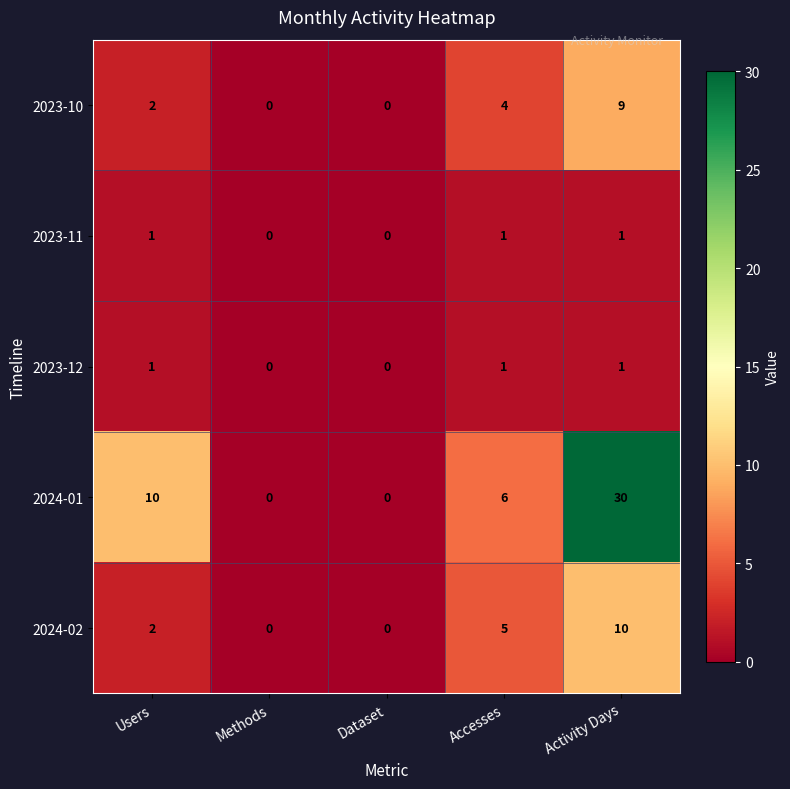

At how many categories does at least one series exceed 20?

1